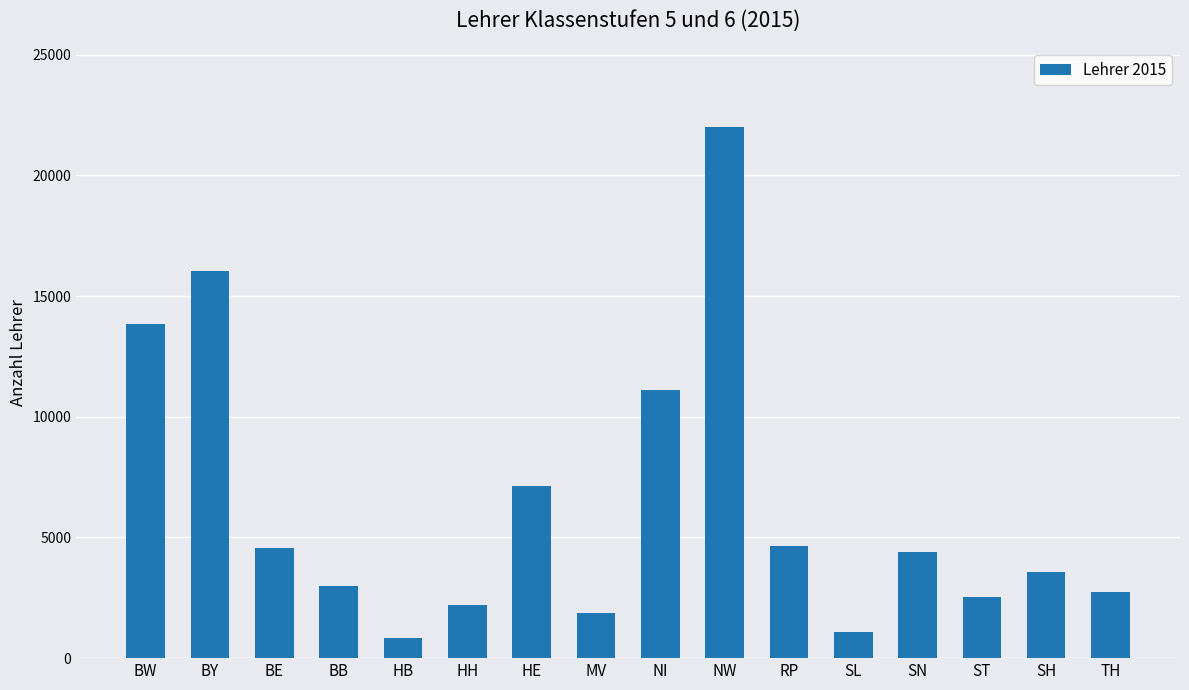

Is it true that the value at ST is 2522.0?

True